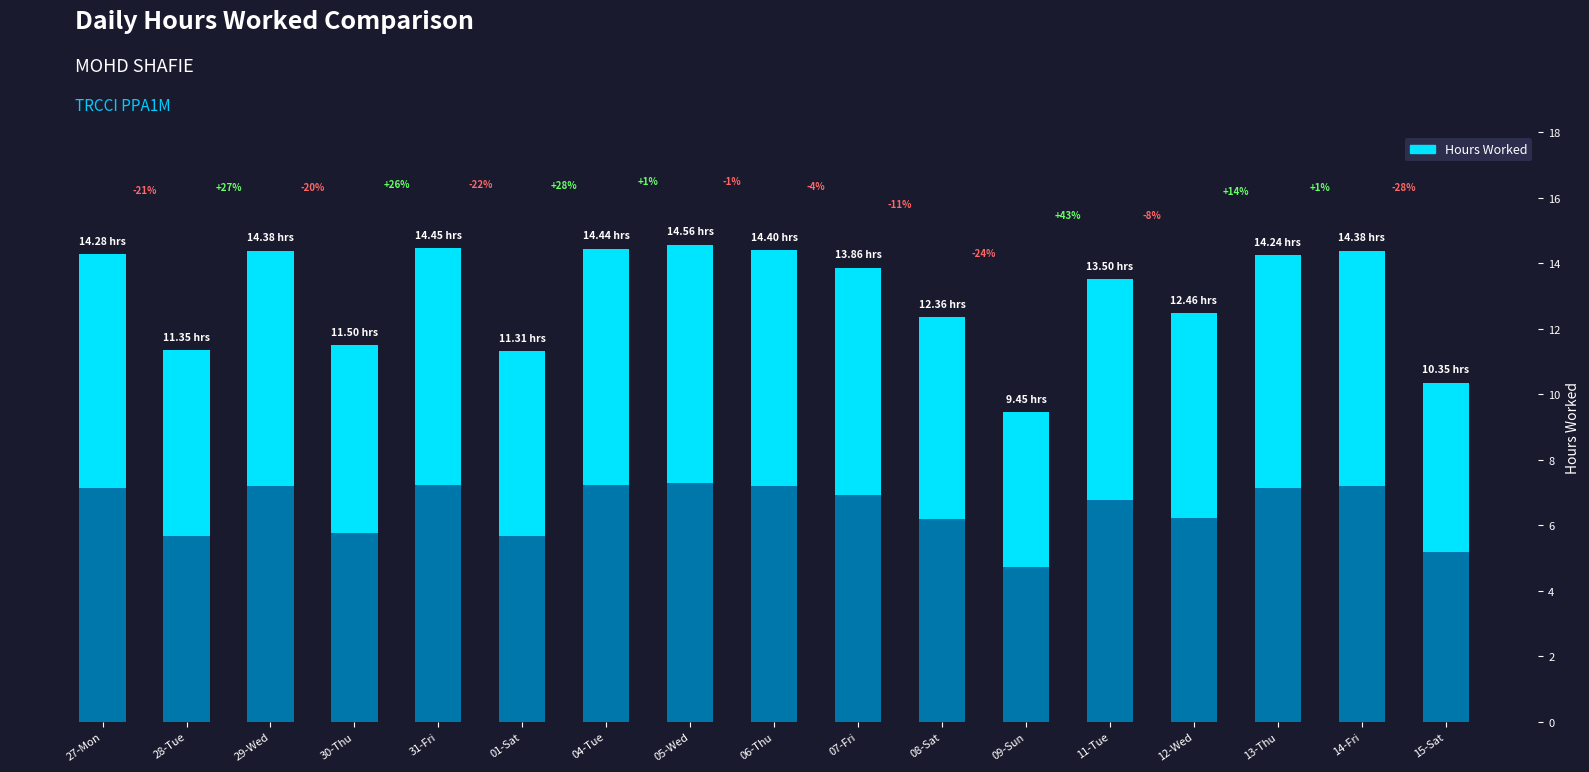

What is the minimum value shown in the chart?

9.4